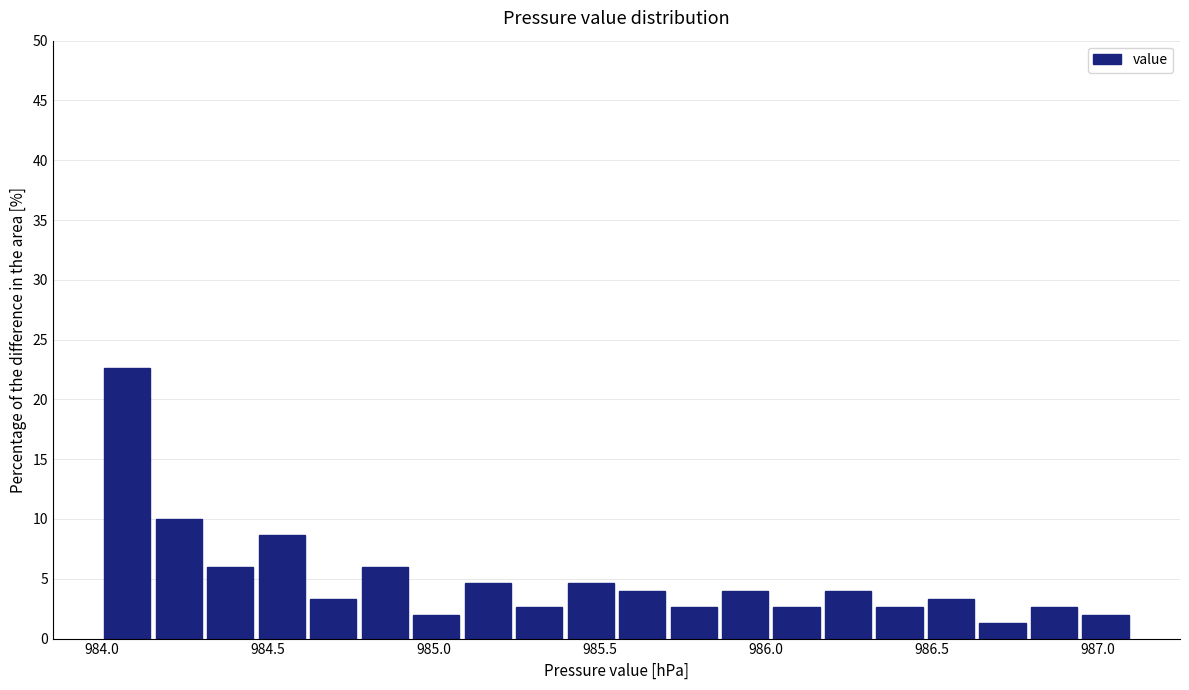

Read against the x-axis, roughly where is the centre of the tallest bar?

984.10